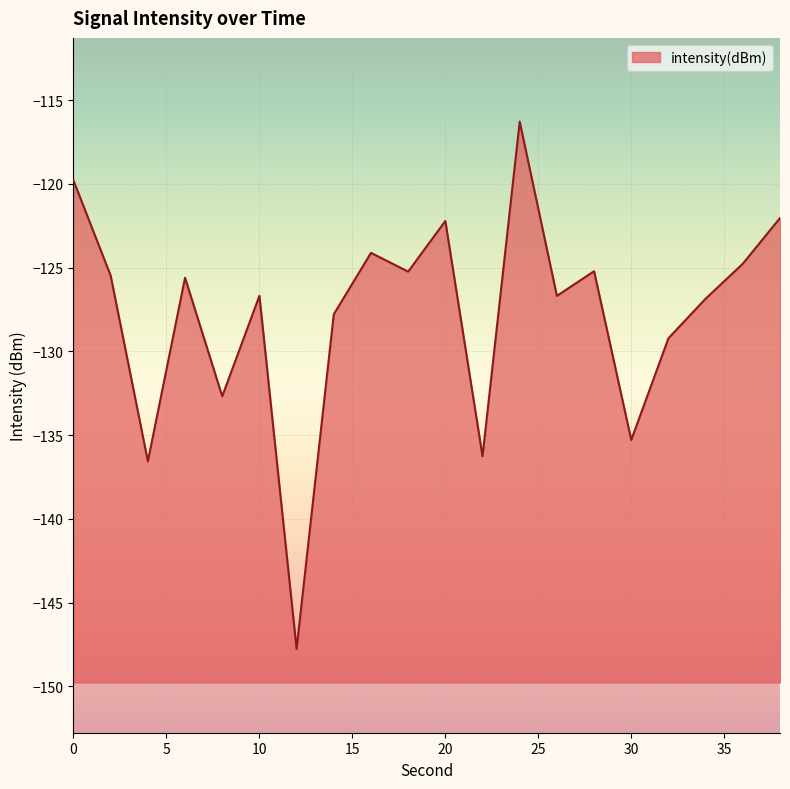

Between 12 and 32, which is larger?

32